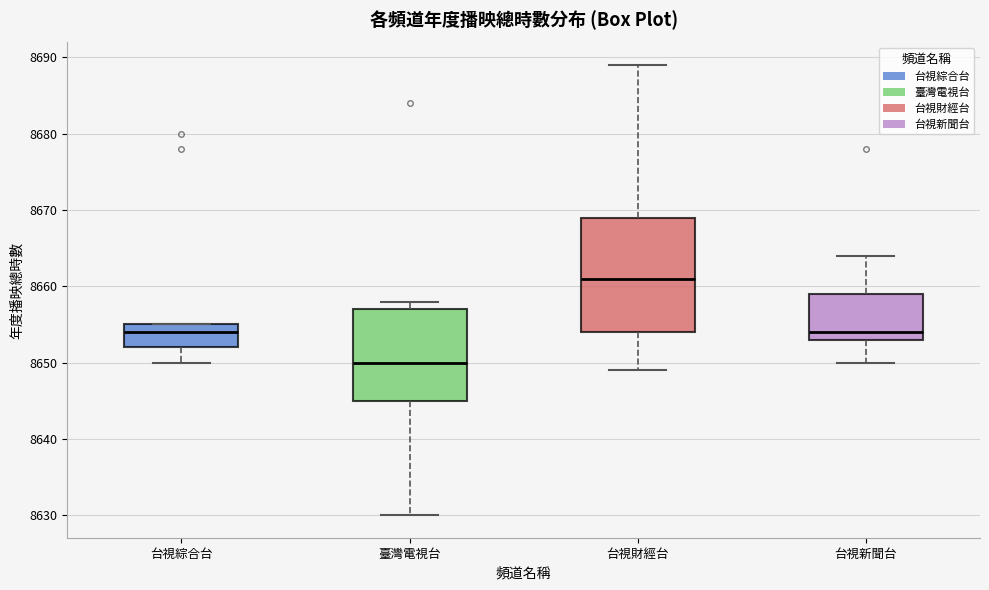

Which box's median line is the highest?

台視財經台